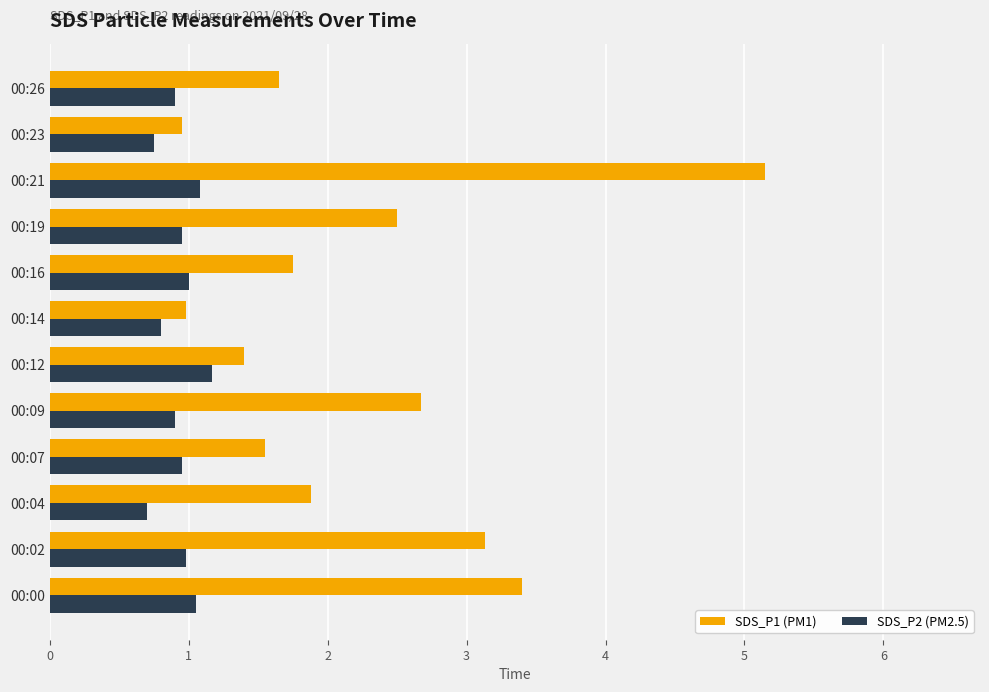

List the series in order of their overall mean, highest first.

SDS_P1 (PM1), SDS_P2 (PM2.5)